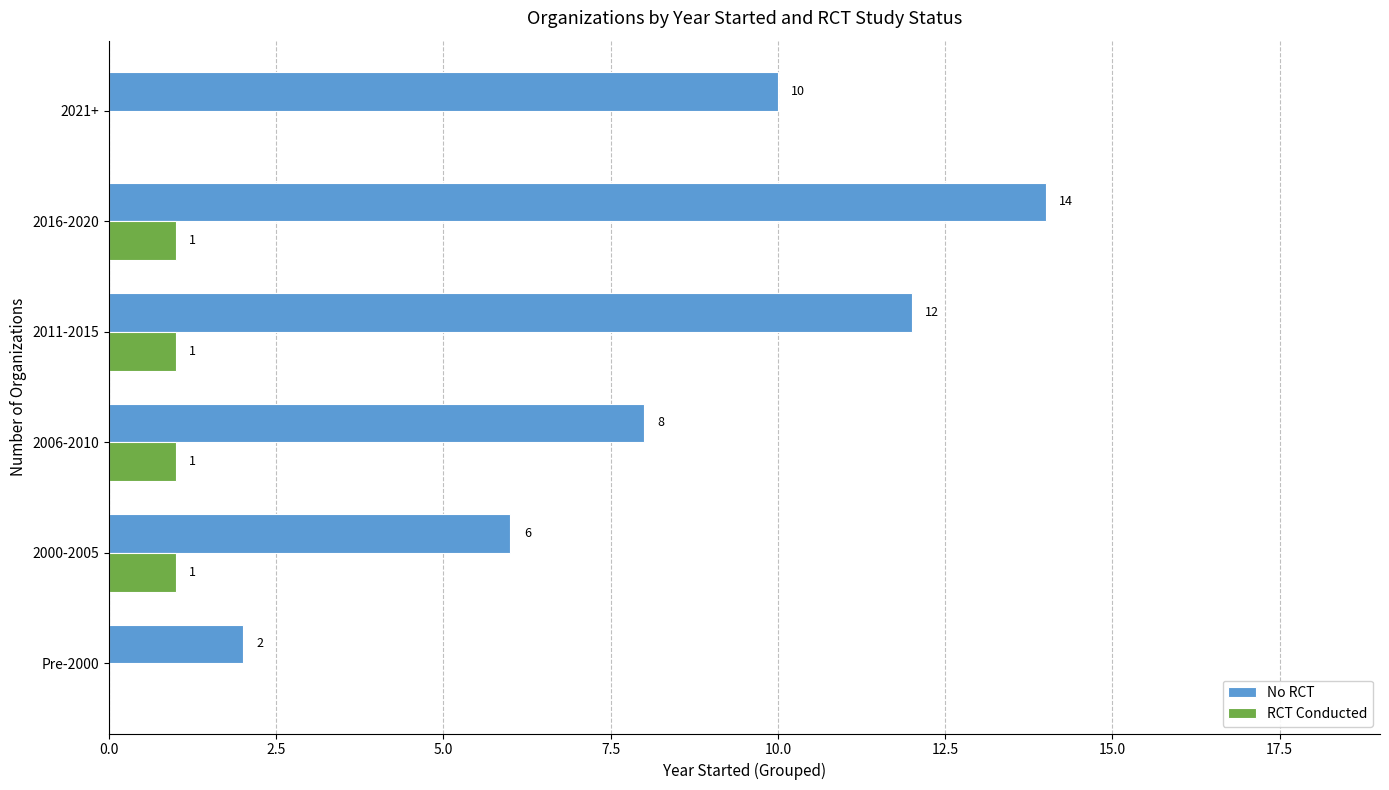

What is the sum of all RCT Conducted values?

4